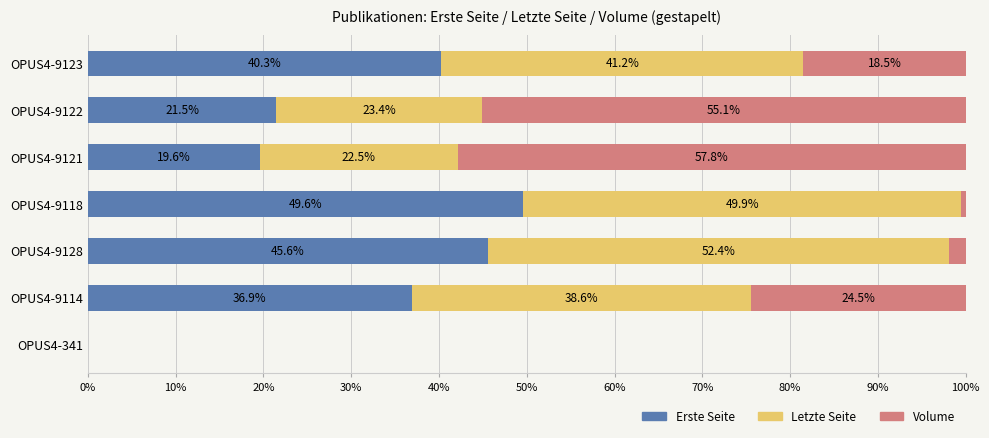

What is the sum of all Erste Seite values?

213.5